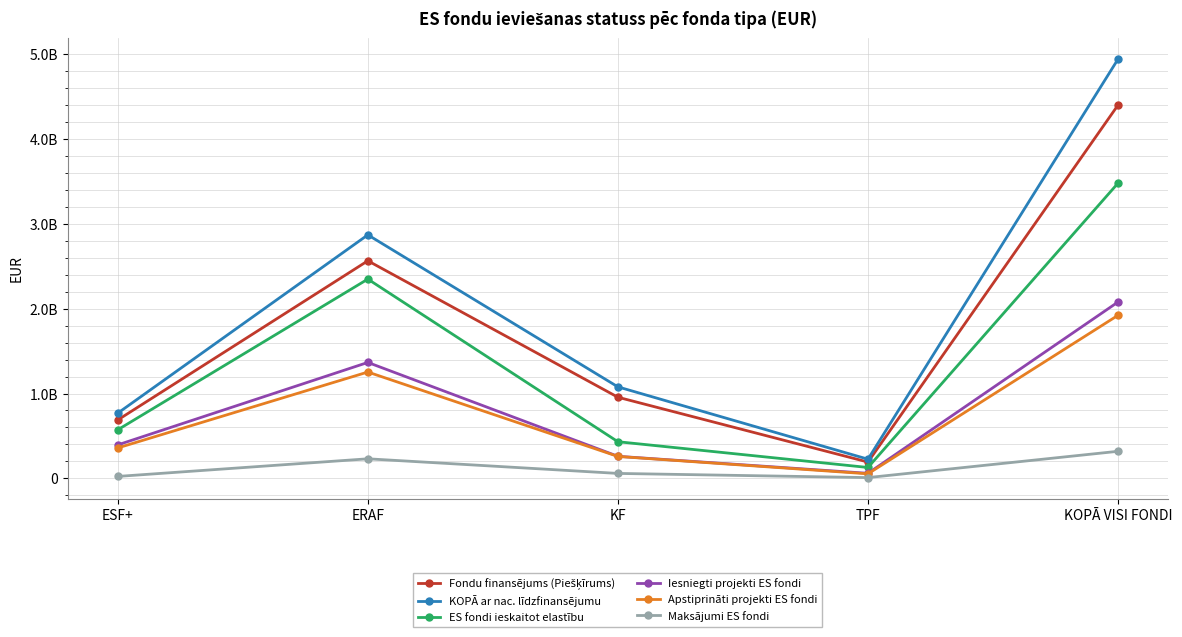

True or false: Maksājumi ES fondi and Iesniegti projekti ES fondi intersect in this chart.

False